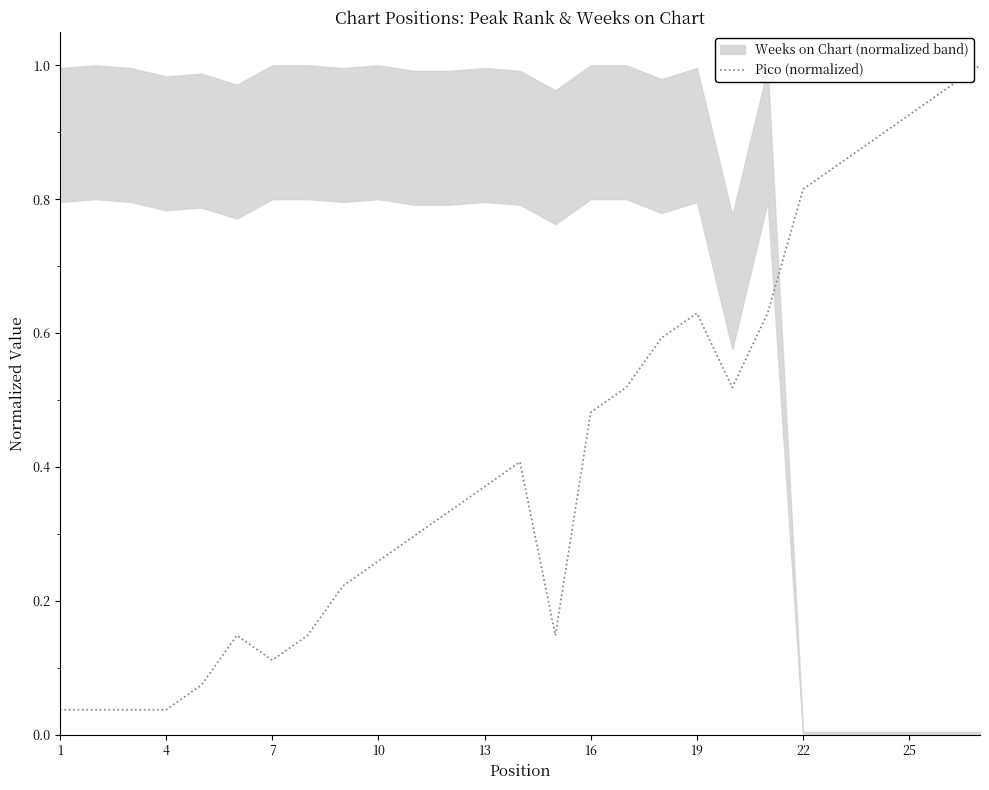

The Pico (normalized) series shows 0.5 at 10. True or false?

False